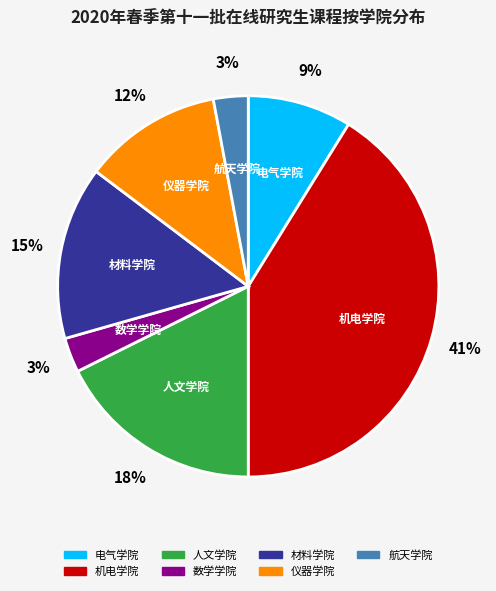

Approximately how many times larger is the value at 仪器学院 compared to 数学学院?

4.0